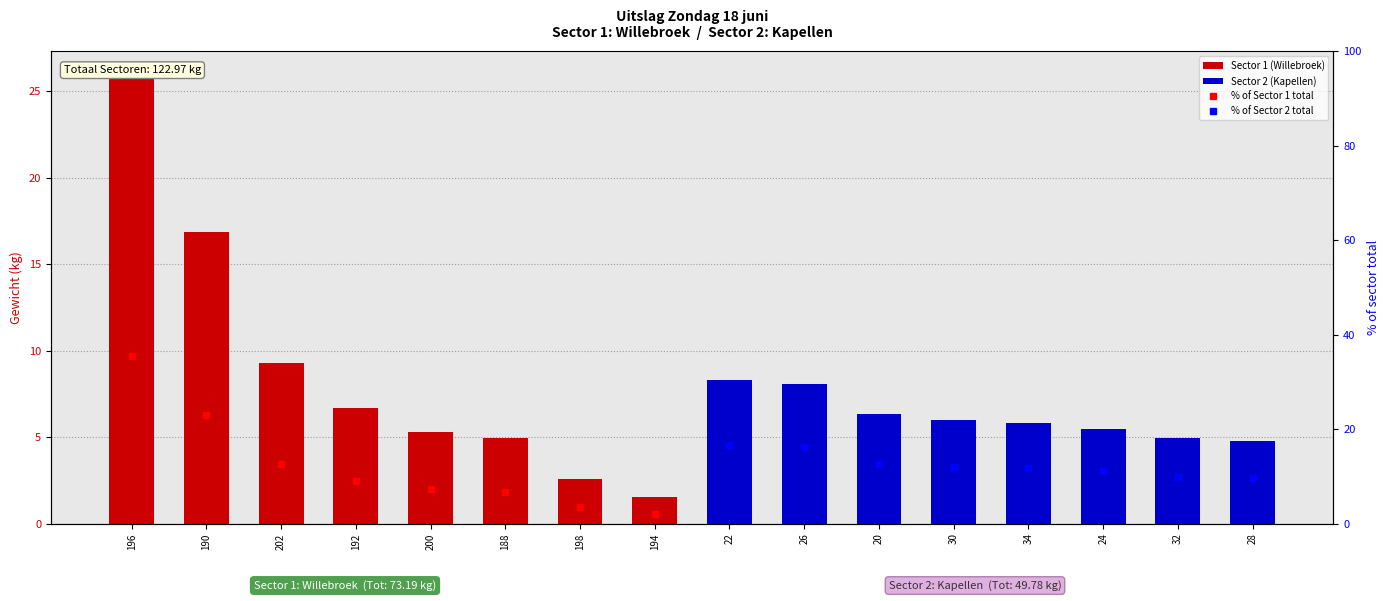

Reading right to left, what are all the values shown in this chart?

Sector 1 (Willebroek): 1.6	2.6	5.0	5.3	6.7	9.3	16.9	26.0
Sector 2 (Kapellen): 4.8	4.9	5.5	5.8	6.0	6.3	8.1	8.3
% of Sector 1 total: 2.1	3.5	6.8	7.2	9.1	12.7	23.1	35.6
% of Sector 2 total: 9.6	9.9	11.0	11.7	12.1	12.7	16.2	16.7